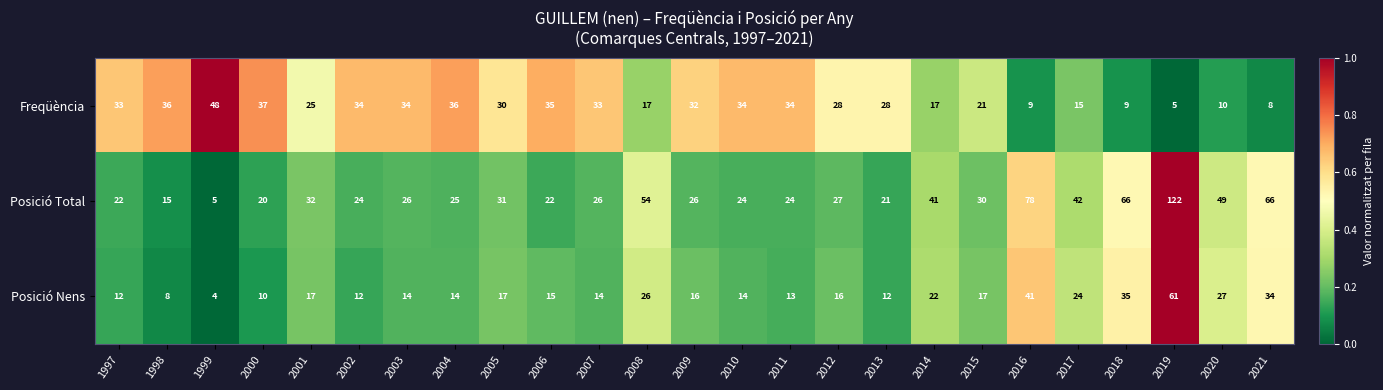

What is the difference between the maximum and second lowest values in the Posició Total series?

107